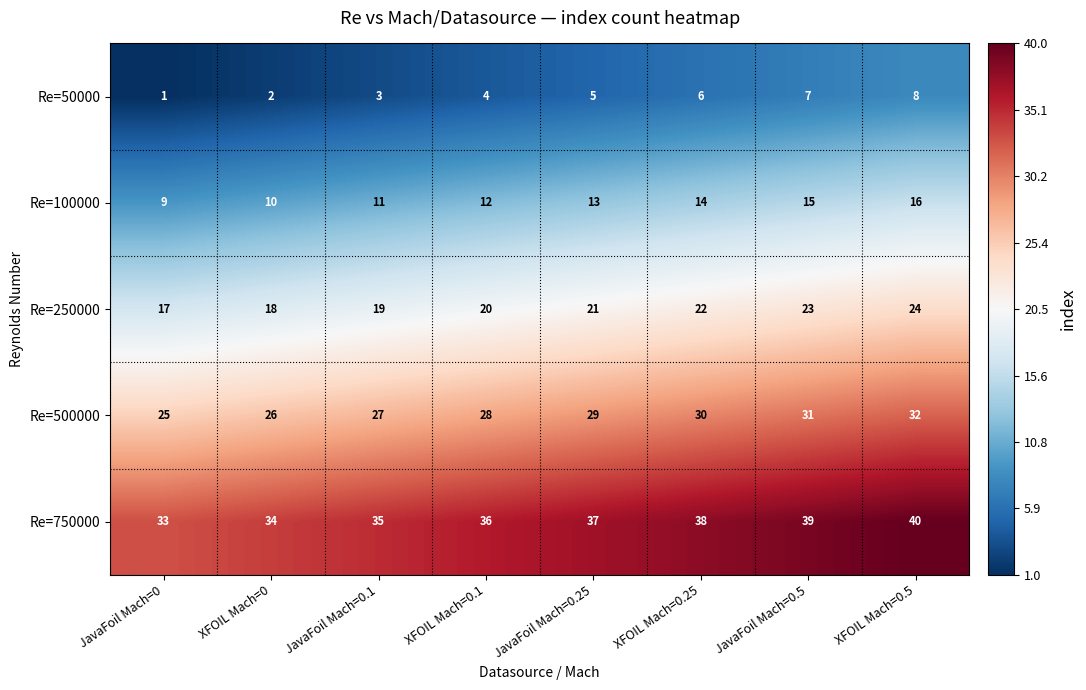

What is the sum of the Re=250000 values at JavaFoil Mach=0.5 and XFOIL Mach=0.1?

43